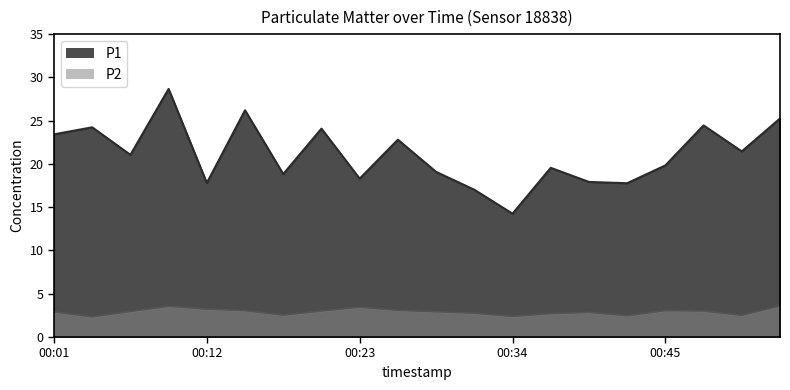

Reading right to left, transcribe all the data shown in this chart.

P1: 25.2	21.4	24.4	19.8	17.8	17.9	19.6	14.2	17.0	19.1	22.8	18.3	24.1	18.8	26.2	17.8	28.7	21.1	24.2	23.4
P2: 3.6	2.5	3.0	3.0	2.5	2.9	2.7	2.4	2.8	2.9	3.1	3.5	3.0	2.5	3.0	3.2	3.5	3.0	2.3	2.9